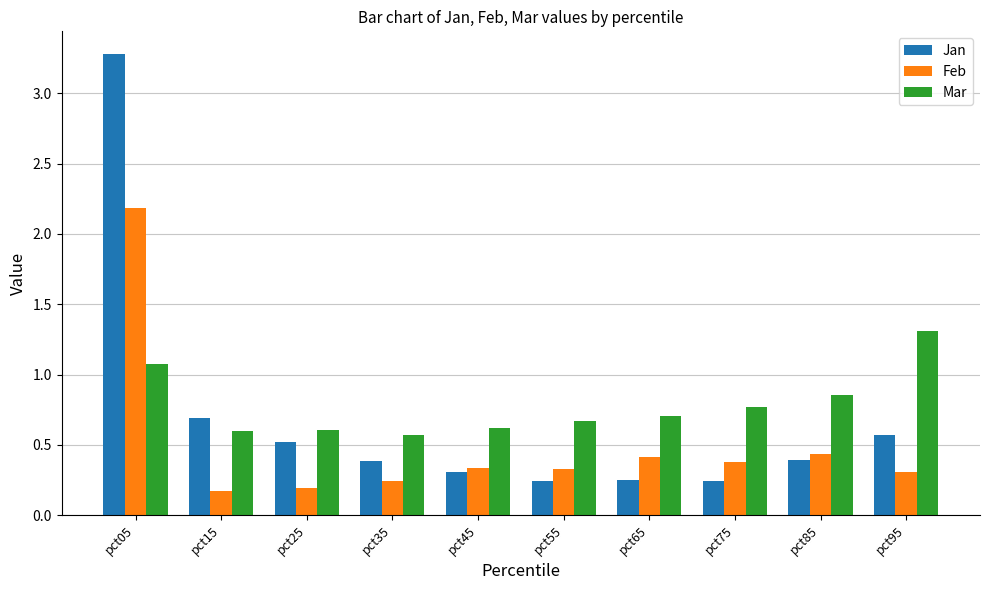

Rank the series by their average value, from highest to lowest.

Mar, Jan, Feb